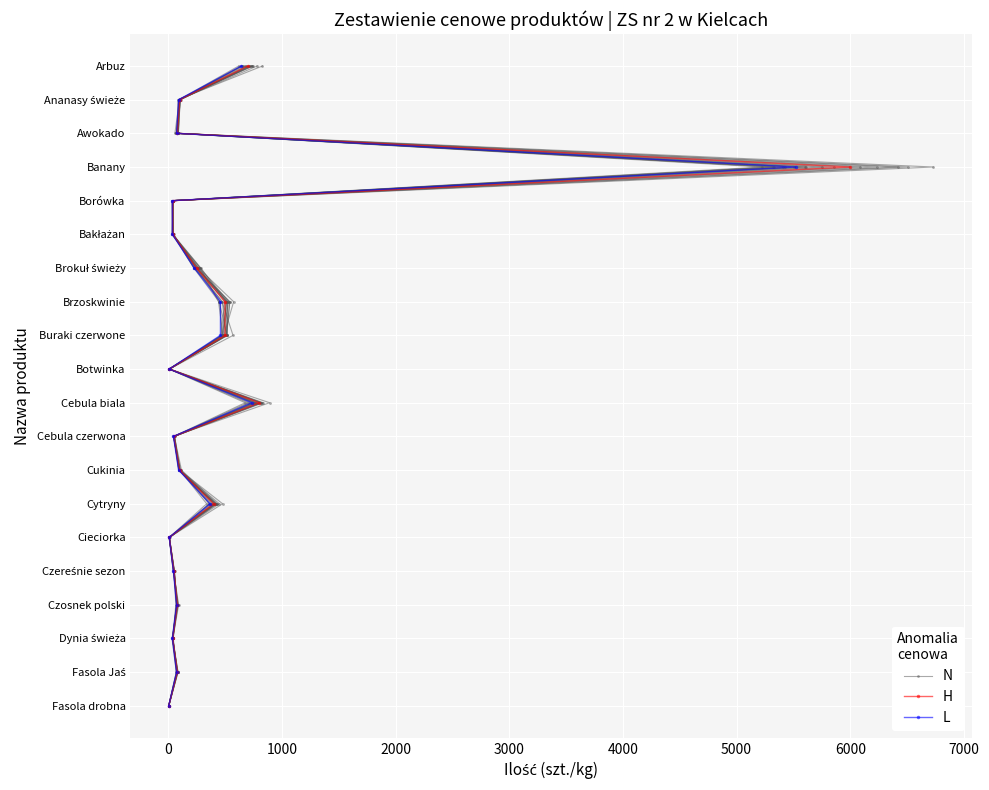

How many data points does each series have?

20